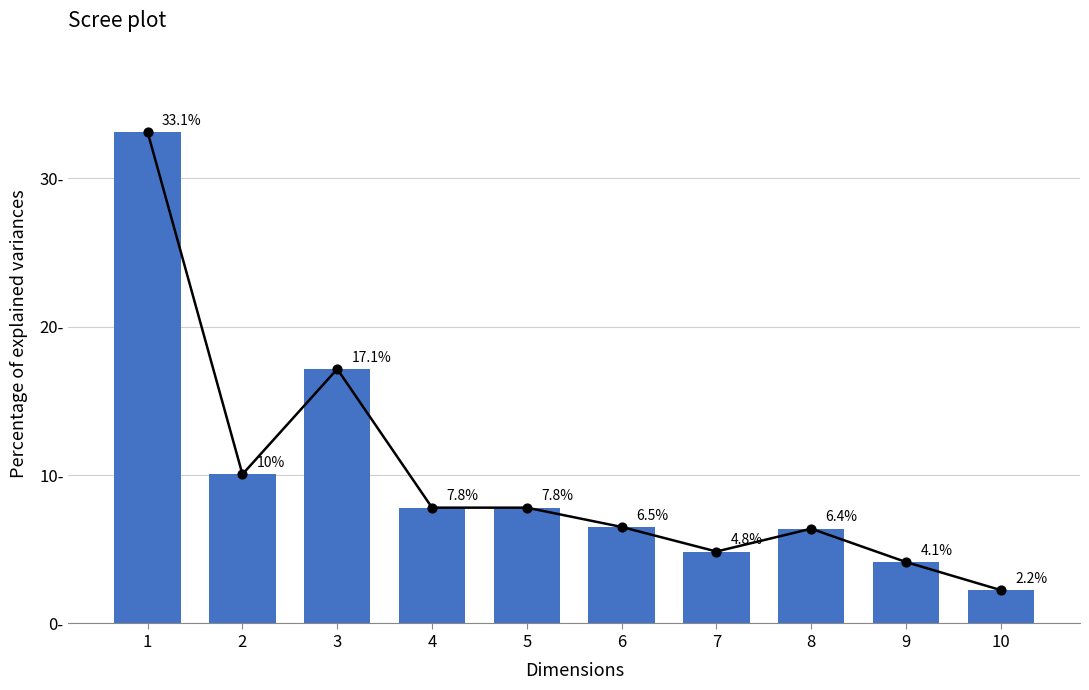

Which has a higher value, 5 or 10?

5